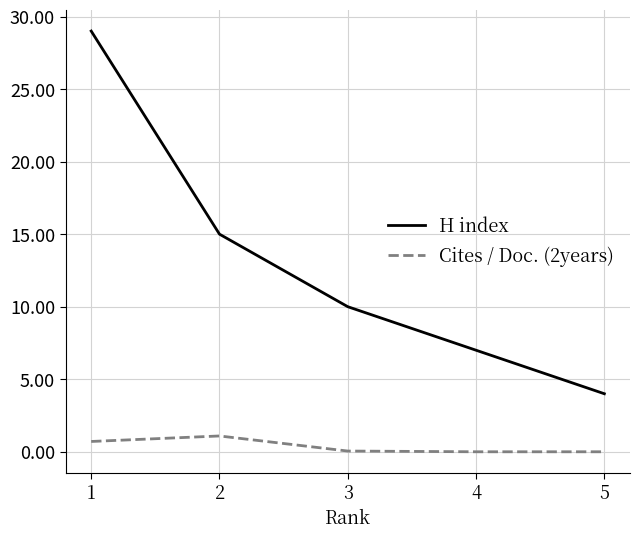

Which category has the lowest value in the H index series?

5